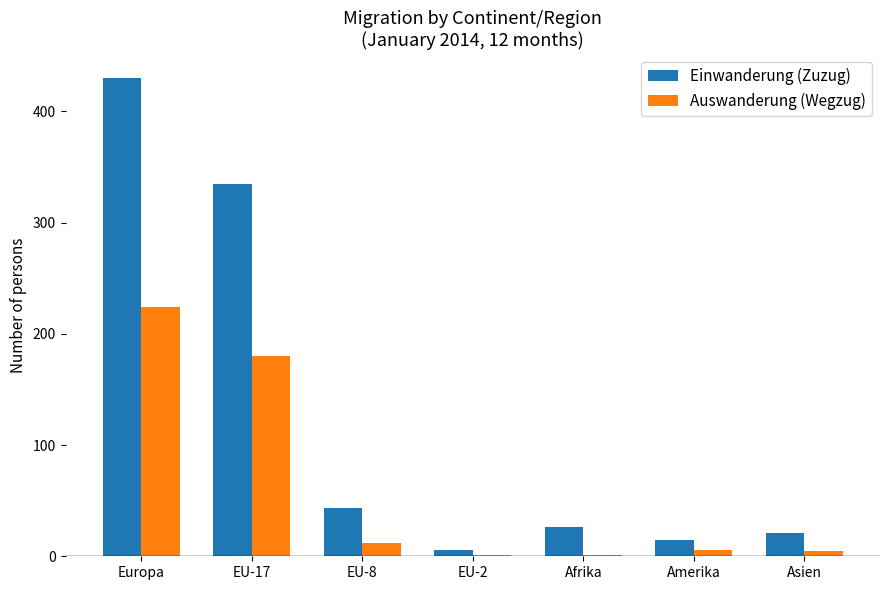

Between Europa and Asien, which series saw the biggest shift?

Einwanderung (Zuzug)